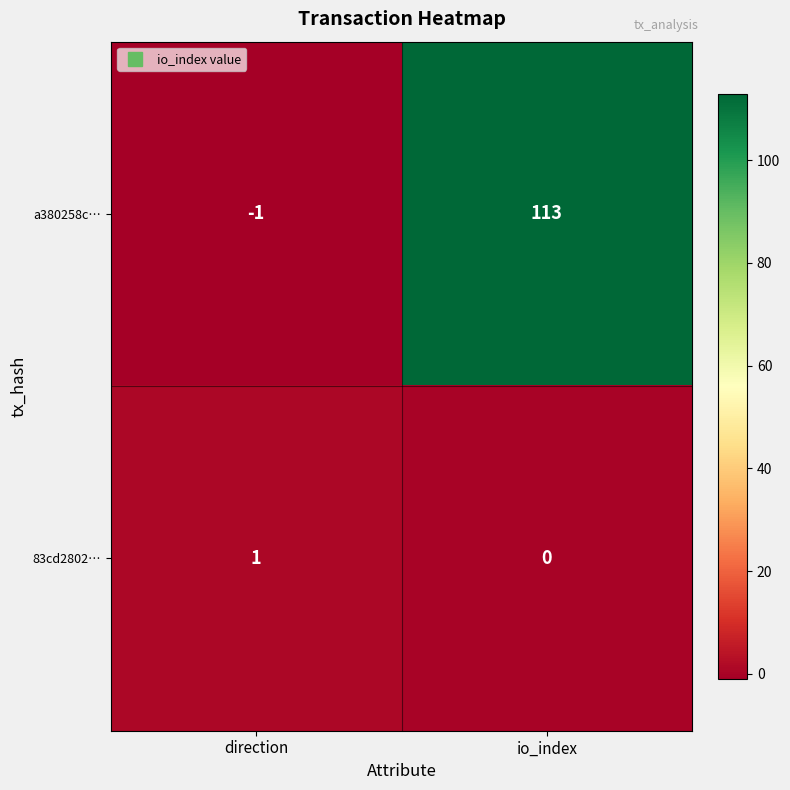

Reading right to left, transcribe all the data shown in this chart.

a380258c…: 113	-1
83cd2802…: 0	1